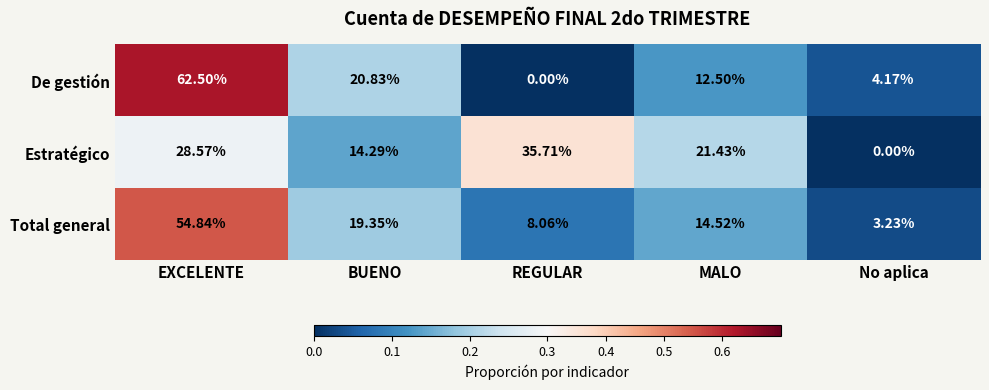

Which series has the largest range (max minus min)?

De gestión